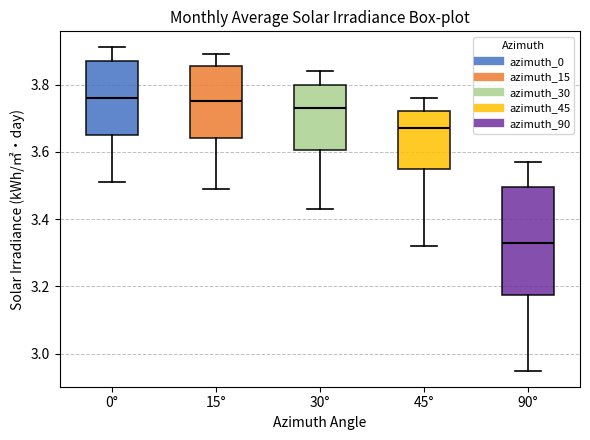

Reading left to right, transcribe this box plot: for each box, give where its median line is, the range the box spans, and where its two whiskers end, as read against the y-axis. The values are not printed on the chart, so give them approximately, as read against the axis.

0°: median 3.76, box 3.66 to 3.88, whiskers 3.52 to 3.92
15°: median 3.76, box 3.64 to 3.86, whiskers 3.50 to 3.90
30°: median 3.74, box 3.60 to 3.80, whiskers 3.44 to 3.84
45°: median 3.68, box 3.56 to 3.72, whiskers 3.32 to 3.76
90°: median 3.34, box 3.18 to 3.50, whiskers 2.96 to 3.58